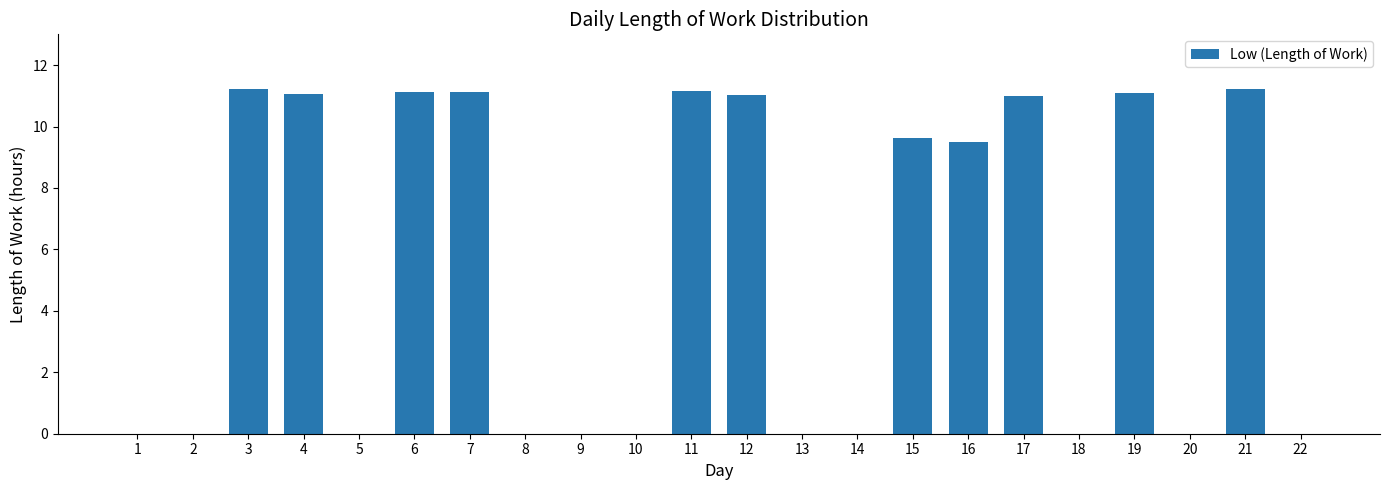

Are the bars horizontal?

No